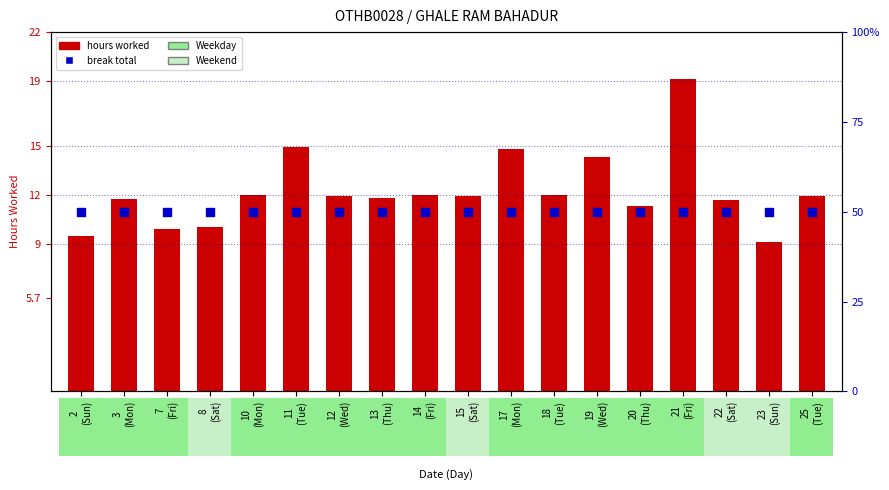

Is the value of break total (0) at 25
(Tue) greater than the value of hours worked at 12
(Wed)?

Yes